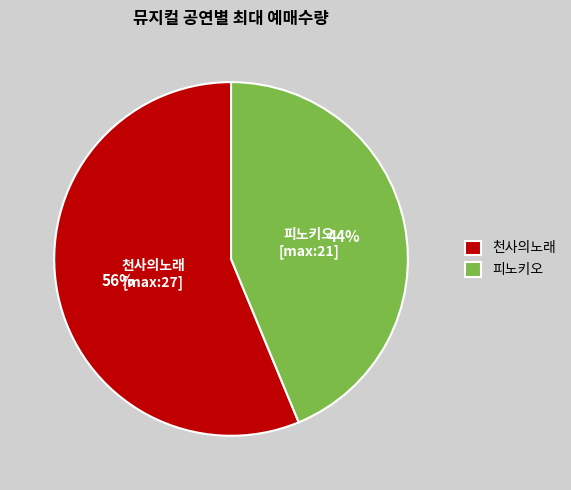

Approximately how many times larger is the value at 천사의노래 compared to 피노키오?

1.3